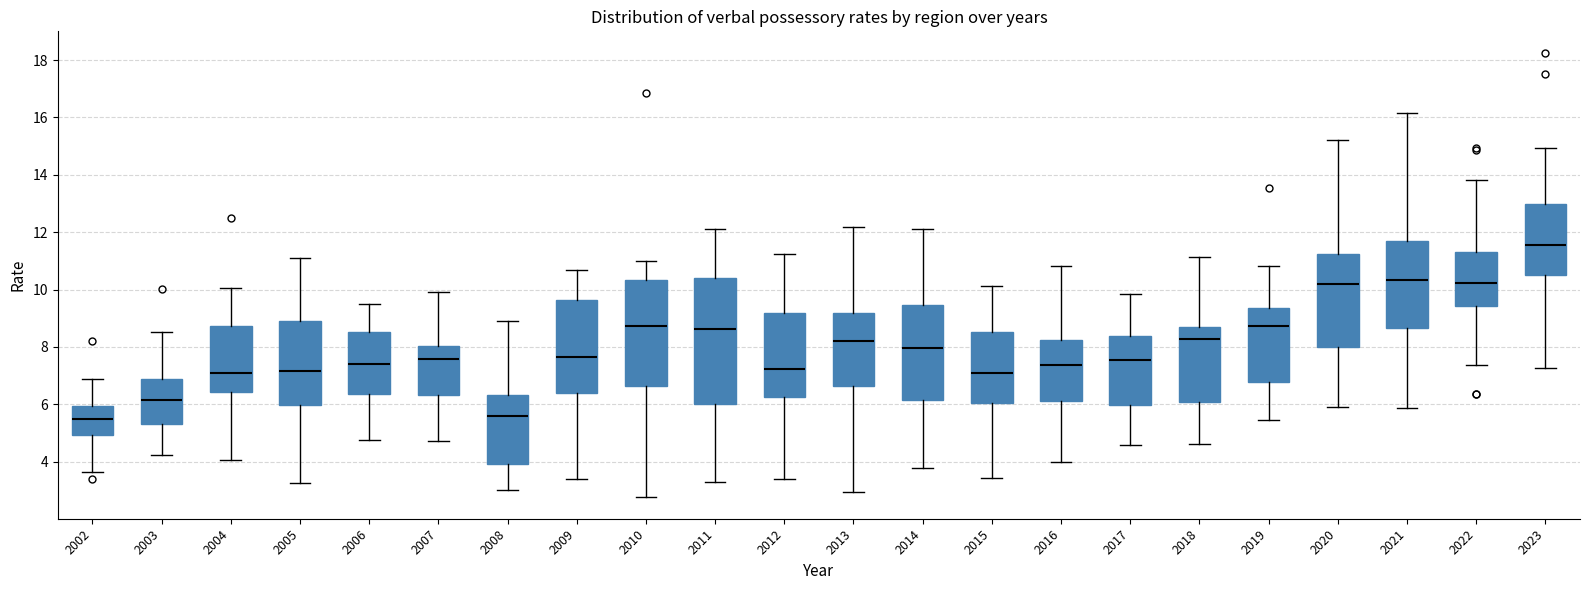

Reading left to right, transcribe this box plot: for each box, give where its median line is, the range the box spans, and where its two whiskers end, as read against the y-axis. The values are not printed on the chart, so give them approximately, as read against the axis.

2002: median 5.4, box 5.0 to 6.0, whiskers 3.6 to 6.8
2003: median 6.2, box 5.4 to 6.8, whiskers 4.2 to 8.6
2004: median 7.2, box 6.4 to 8.8, whiskers 4.0 to 10.0
2005: median 7.2, box 6.0 to 9.0, whiskers 3.2 to 11.0
2006: median 7.4, box 6.4 to 8.6, whiskers 4.8 to 9.4
2007: median 7.6, box 6.4 to 8.0, whiskers 4.8 to 10.0
2008: median 5.6, box 4.0 to 6.4, whiskers 3.0 to 8.8
2009: median 7.6, box 6.4 to 9.6, whiskers 3.4 to 10.6
2010: median 8.8, box 6.6 to 10.4, whiskers 2.8 to 11.0
2011: median 8.6, box 6.0 to 10.4, whiskers 3.2 to 12.0
2012: median 7.2, box 6.2 to 9.2, whiskers 3.4 to 11.2
2013: median 8.2, box 6.6 to 9.2, whiskers 3.0 to 12.2
2014: median 8.0, box 6.2 to 9.4, whiskers 3.8 to 12.2
2015: median 7.0, box 6.0 to 8.6, whiskers 3.4 to 10.2
2016: median 7.4, box 6.2 to 8.2, whiskers 4.0 to 10.8
2017: median 7.6, box 6.0 to 8.4, whiskers 4.6 to 9.8
2018: median 8.2, box 6.0 to 8.6, whiskers 4.6 to 11.2
2019: median 8.8, box 6.8 to 9.4, whiskers 5.4 to 10.8
2020: median 10.2, box 8.0 to 11.2, whiskers 6.0 to 15.2
2021: median 10.4, box 8.6 to 11.8, whiskers 5.8 to 16.2
2022: median 10.2, box 9.4 to 11.4, whiskers 7.4 to 13.8
2023: median 11.6, box 10.6 to 13.0, whiskers 7.2 to 15.0